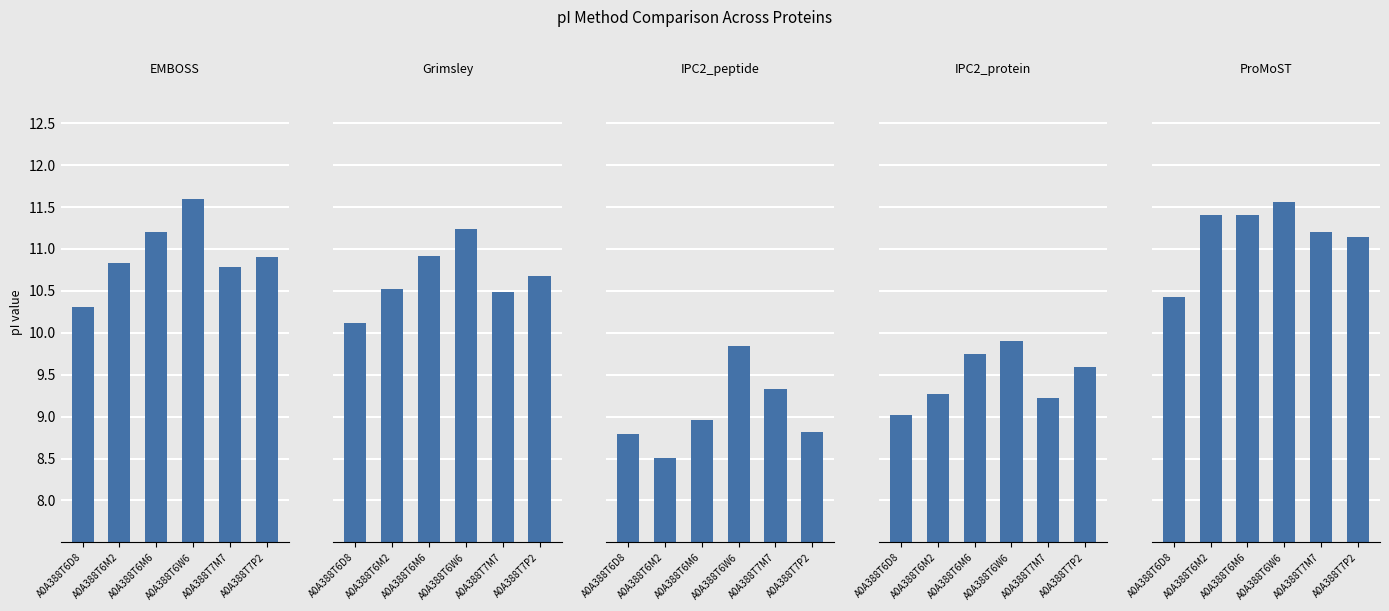

The ProMoST series shows 11.4 at A0A388T6M2. True or false?

True